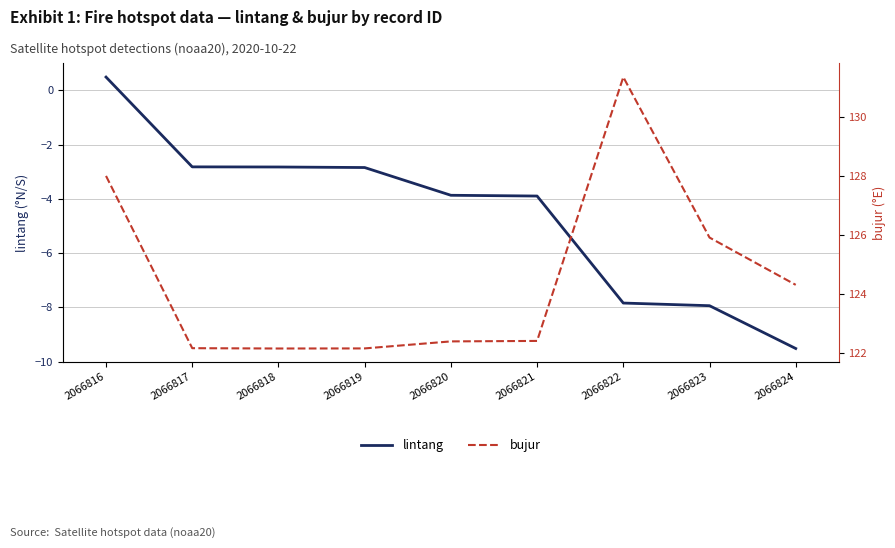

What is the difference between the maximum and minimum values in the bujur series?

9.2